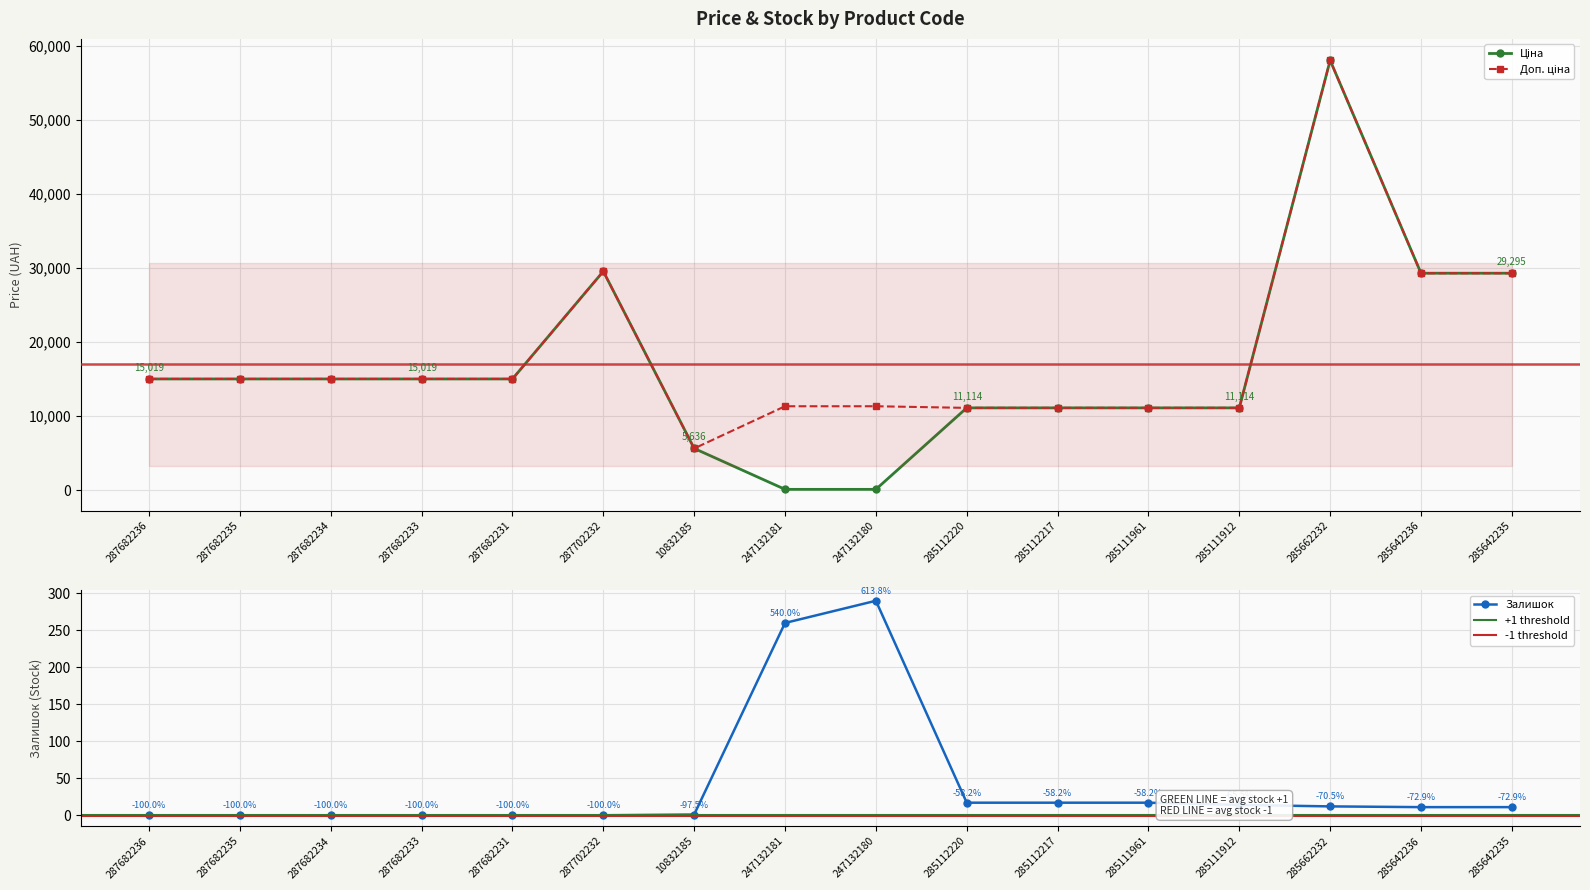

Reading left to right, what are all the values shown in this chart?

Ціна: 287682236=15019.2	287682235=15019.2	287682234=15019.2	287682233=15019.2	287682231=15019.2	287702232=29548.9	10832185=5636.0	247132181=113.3	247132180=113.3	285112220=11113.6	285112217=11113.6	285111961=11113.6	285111912=11113.6	285662232=58037.0	285642236=29294.9	285642235=29294.9
Доп. ціна: 287682236=15019.2	287682235=15019.2	287682234=15019.2	287682233=15019.2	287682231=15019.2	287702232=29548.9	10832185=5636.0	247132181=11334.0	247132180=11334.0	285112220=11113.6	285112217=11113.6	285111961=11113.6	285111912=11113.6	285662232=58037.0	285642236=29294.9	285642235=29294.9
Залишок: 287682236=0.0	287682235=0.0	287682234=0.0	287682233=0.0	287682231=0.0	287702232=0.0	10832185=1.0	247132181=260.0	247132180=290.0	285112220=17.0	285112217=17.0	285111961=17.0	285111912=14.0	285662232=12.0	285642236=11.0	285642235=11.0